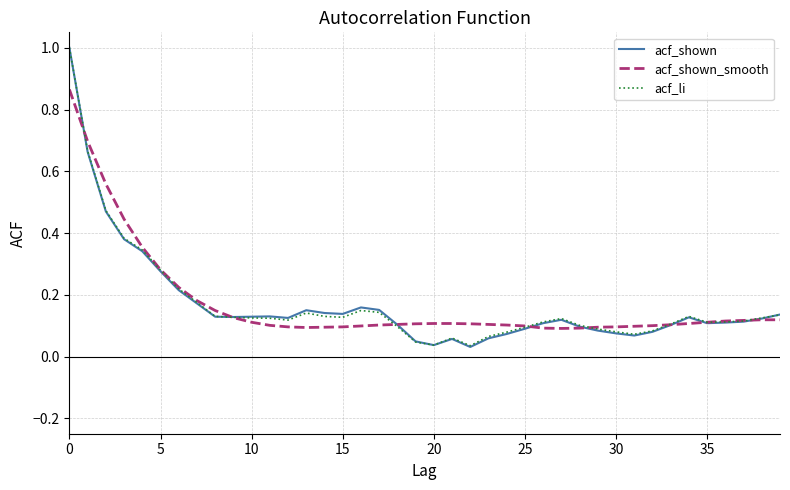

What is the average value of the acf_li series?

0.2